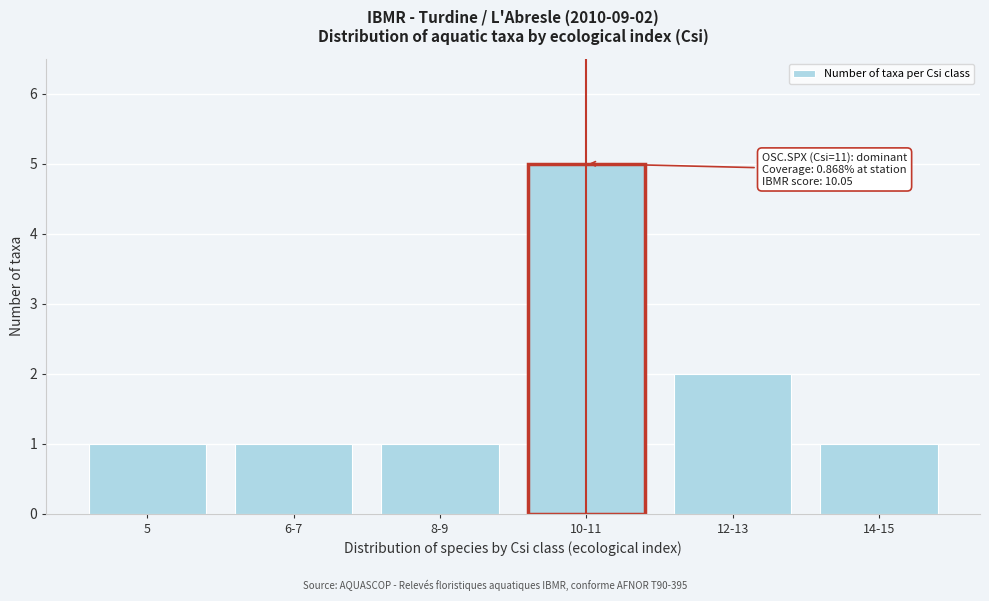

Reading left to right, list all the values displayed in this chart.

1	1	1	5	2	1